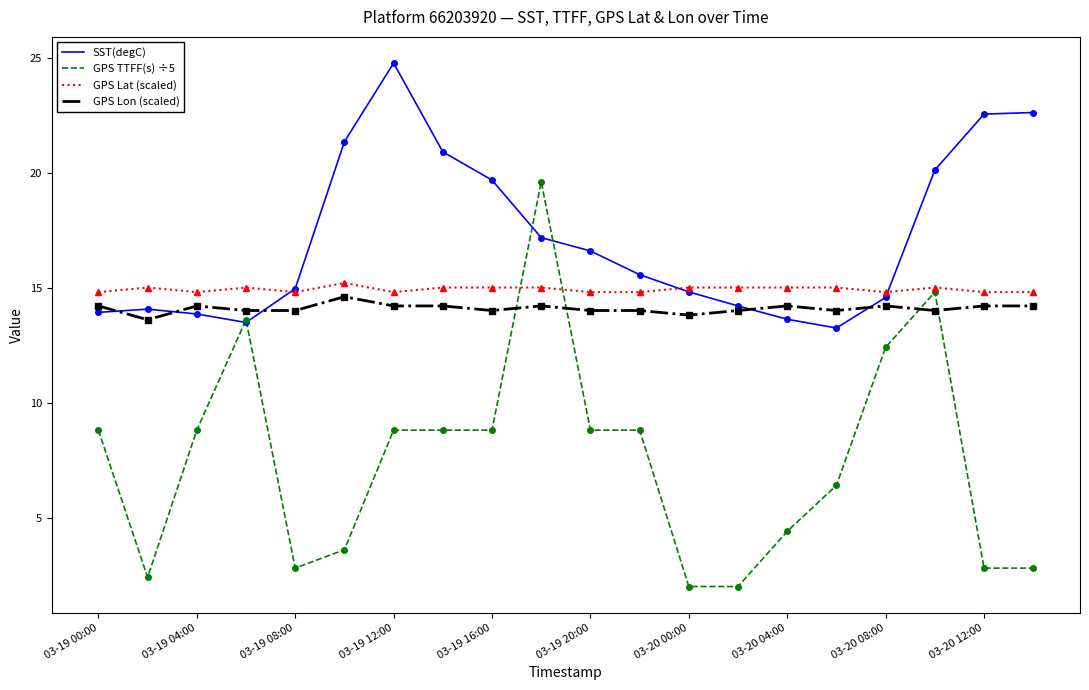

Which series has the widest spread of values?

GPS TTFF(s) ÷5